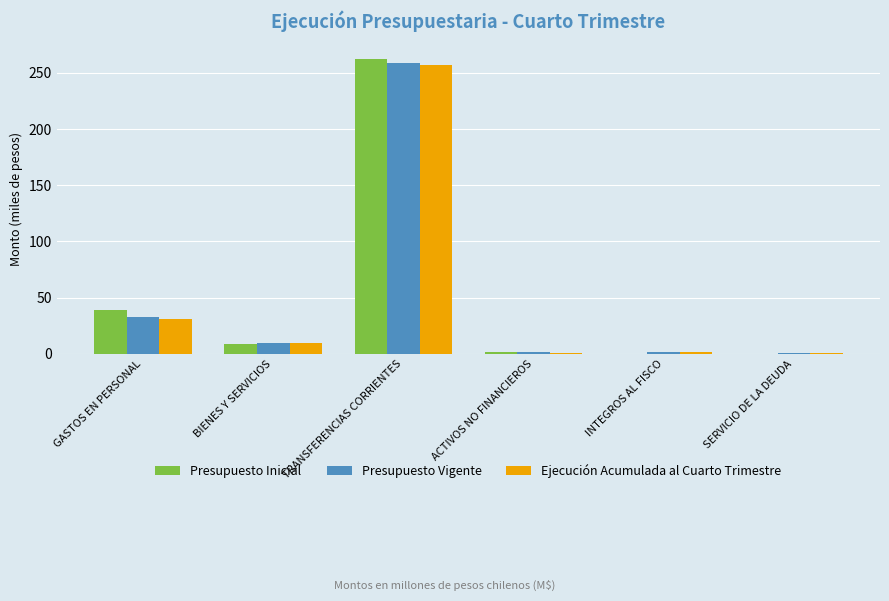

What is the spread (max minus min) of values at INTEGROS AL FISCO?

1.4